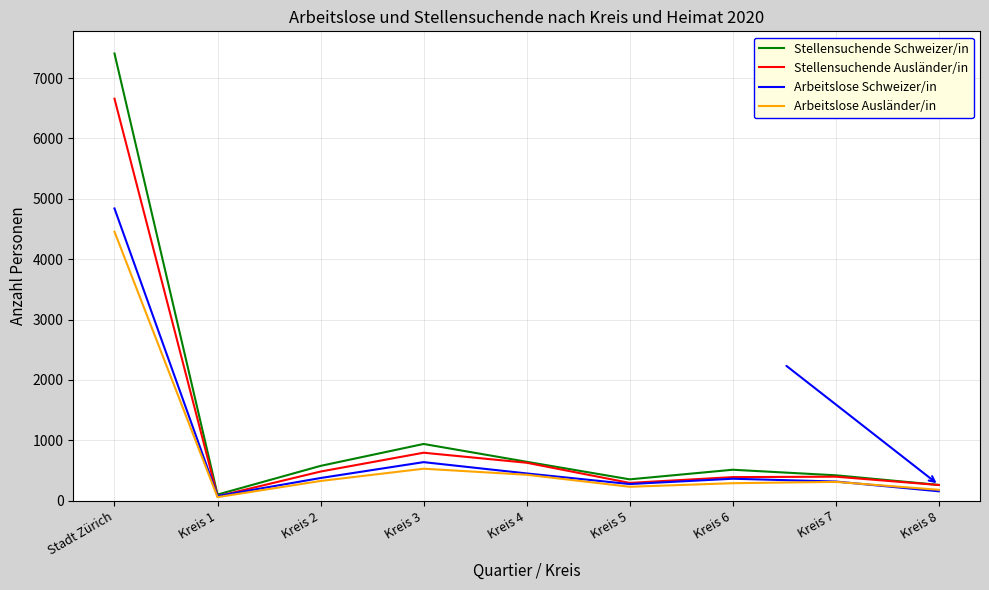

How many lines are shown in the chart?

4